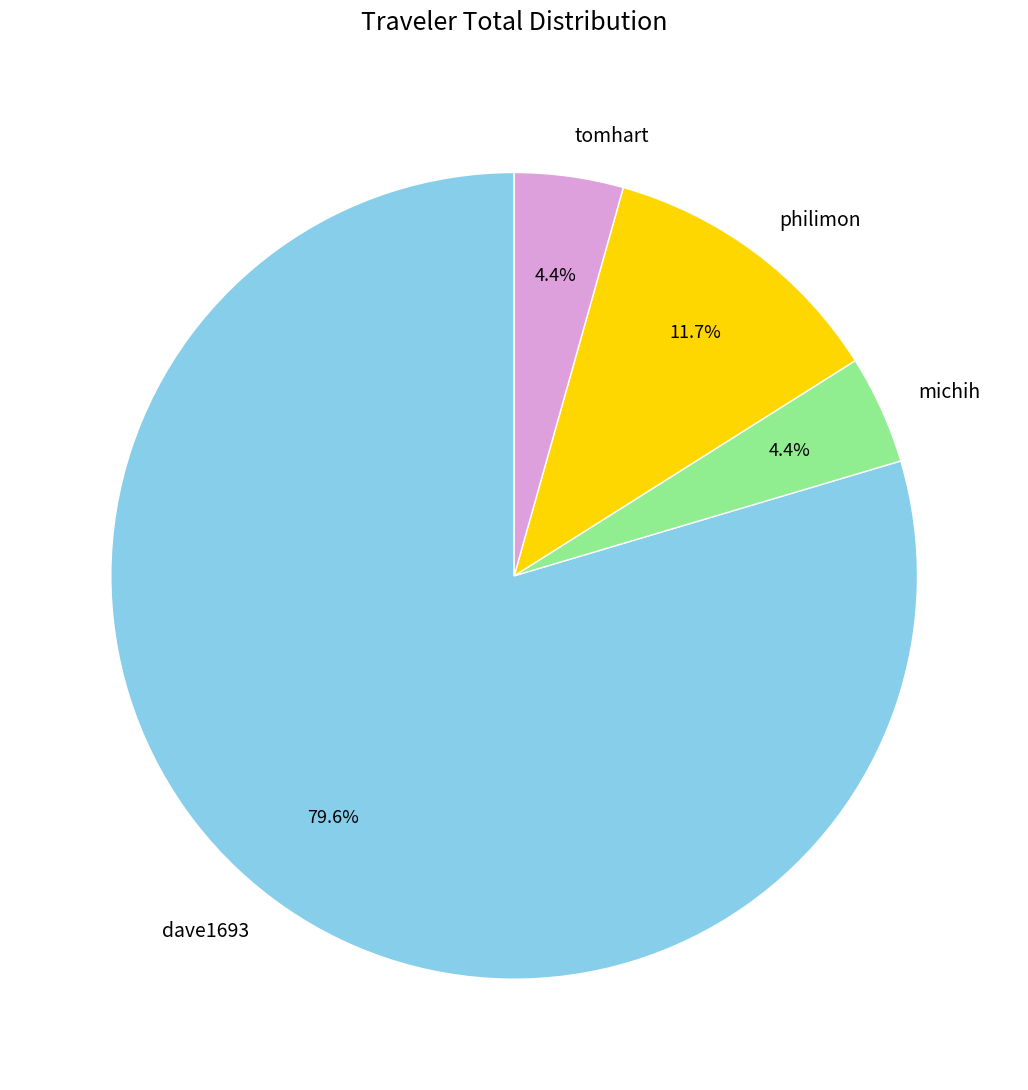

To the nearest percent, what portion does dave1693 represent?

80%